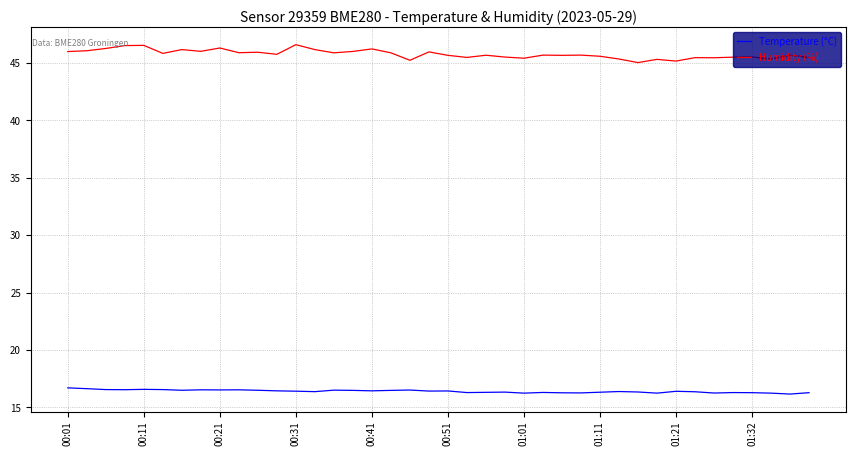

True or false: Humidity (%) and Temperature (°C) cross at least once.

False